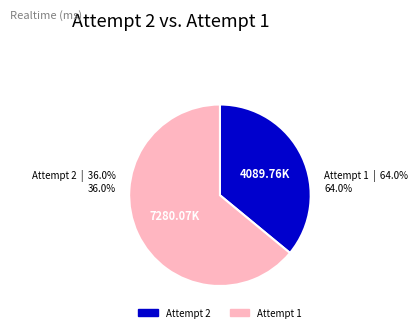

How many slices are in this pie chart?

2